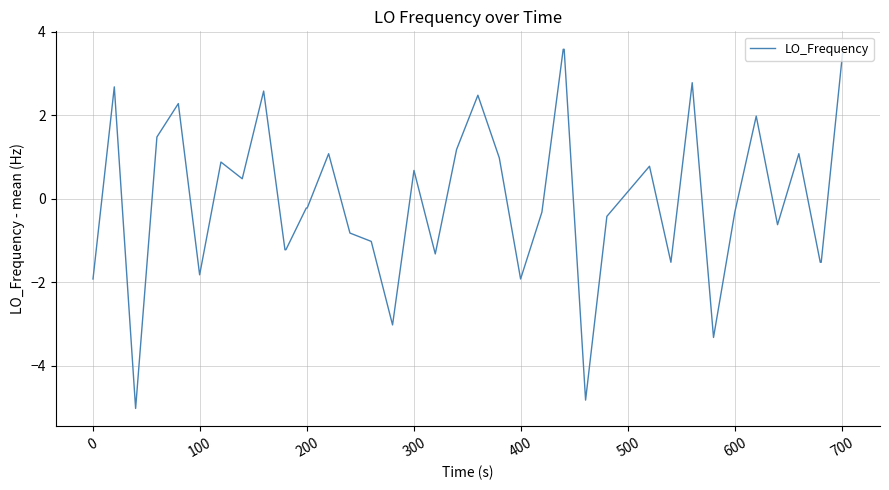

What is the maximum value shown in the chart?

3.6